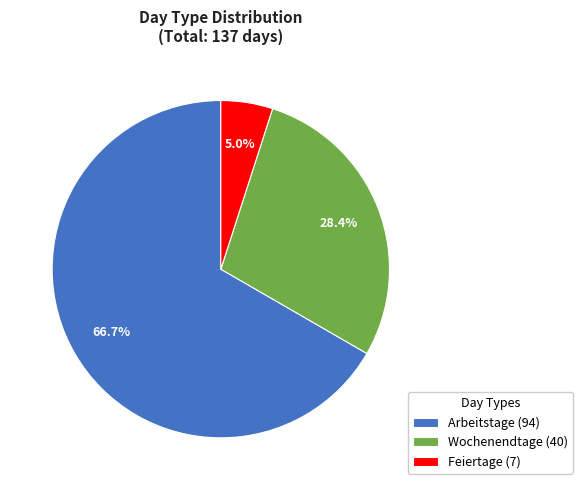

Rank the categories by value from lowest to highest.

Feiertage (7), Wochenendtage (40), Arbeitstage (94)